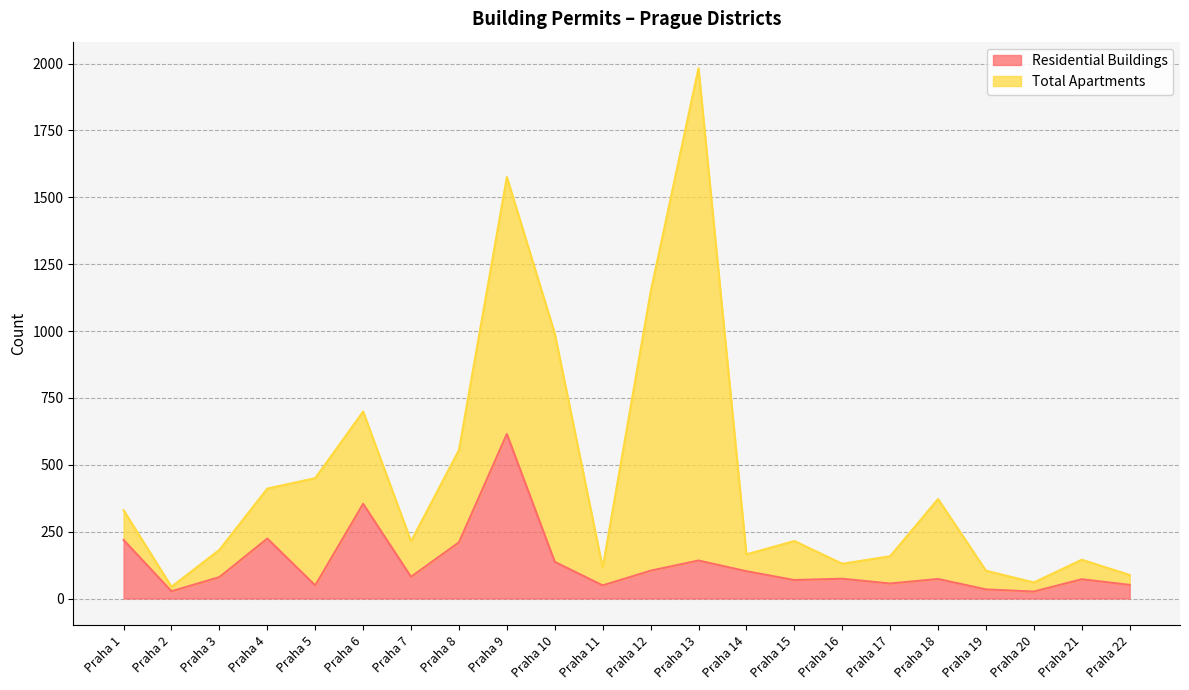

List the labels in order of value, smallest first.

Praha 20, Praha 2, Praha 19, Praha 5, Praha 11, Praha 22, Praha 17, Praha 15, Praha 21, Praha 18, Praha 16, Praha 3, Praha 7, Praha 14, Praha 12, Praha 10, Praha 13, Praha 8, Praha 1, Praha 4, Praha 6, Praha 9